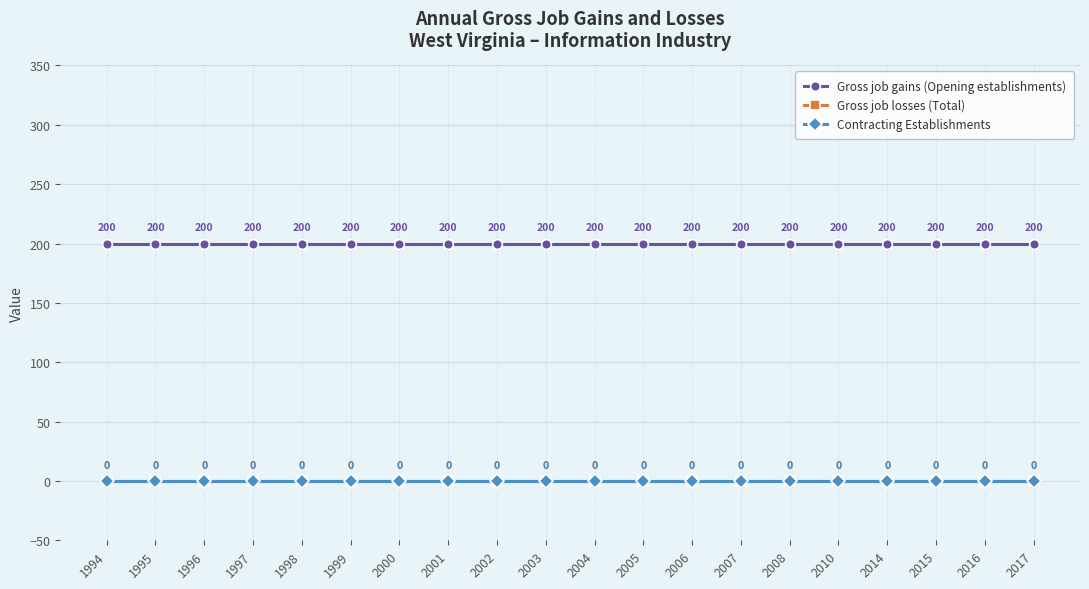

Reading left to right, transcribe all the data shown in this chart.

Gross job gains (Opening establishments): 200	200	200	200	200	200	200	200	200	200	200	200	200	200	200	200	200	200	200	200
Gross job losses (Total): 0	0	0	0	0	0	0	0	0	0	0	0	0	0	0	0	0	0	0	0
Contracting Establishments: 0	0	0	0	0	0	0	0	0	0	0	0	0	0	0	0	0	0	0	0